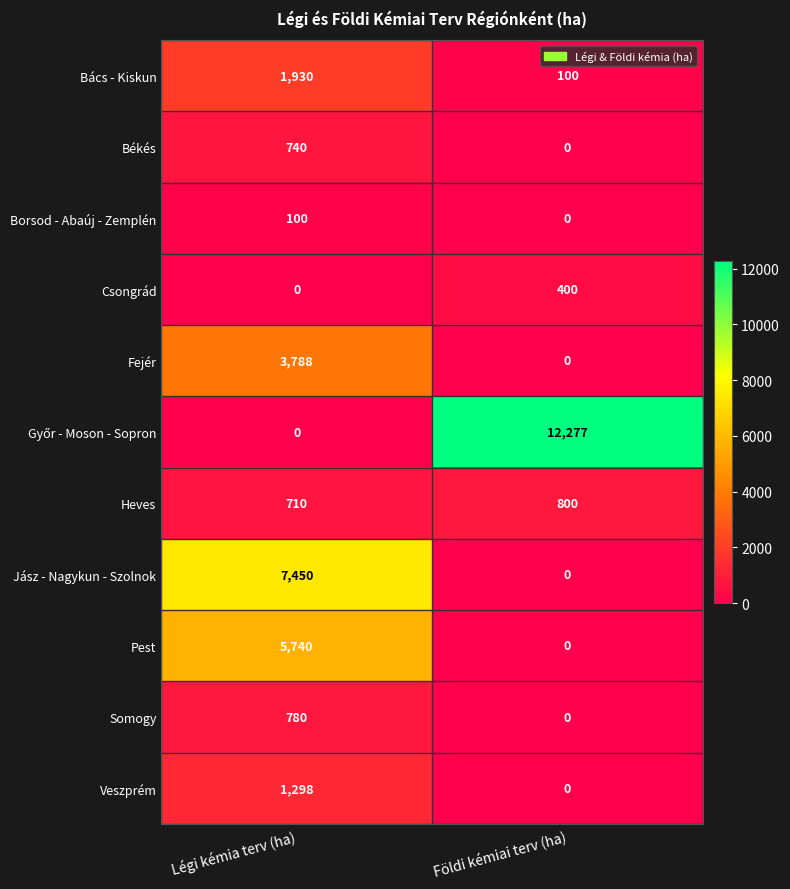

What is the maximum value shown in the chart?

12277